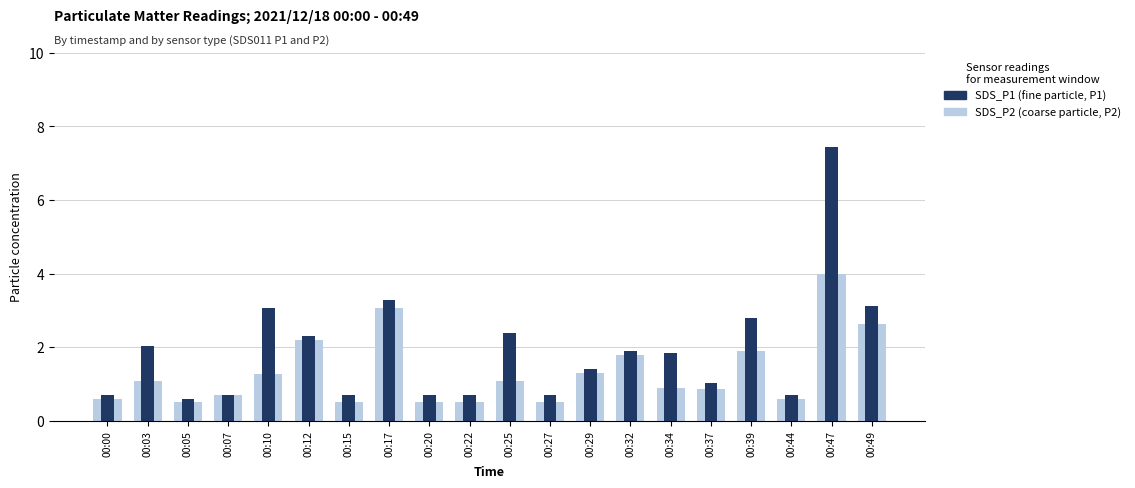

At which category is the sum across all series the highest?

00:47